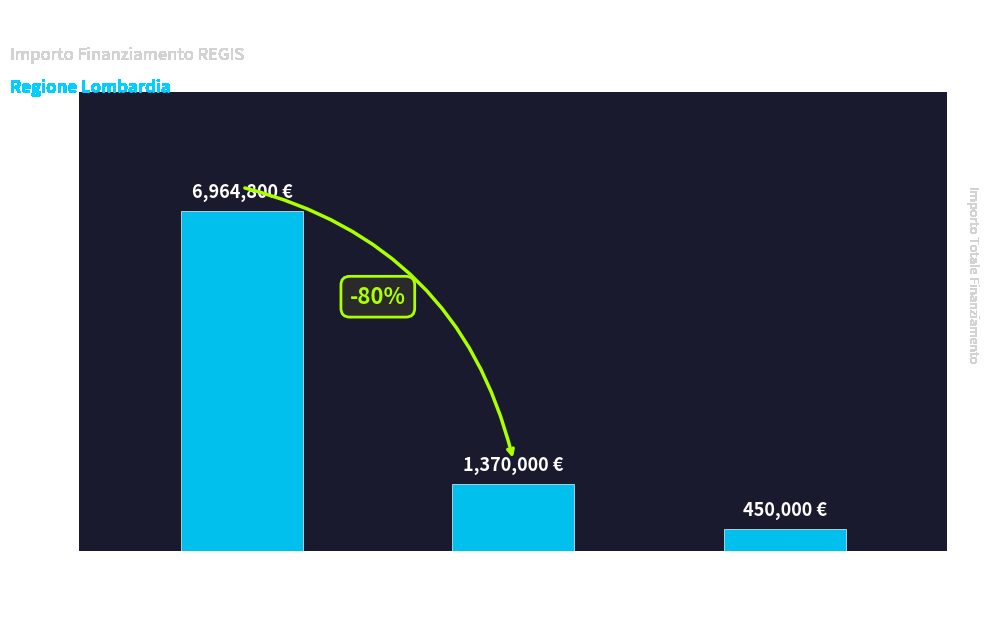

Which label corresponds to the smallest value in the chart?

Partecipazione
pmi a fiere e mostre